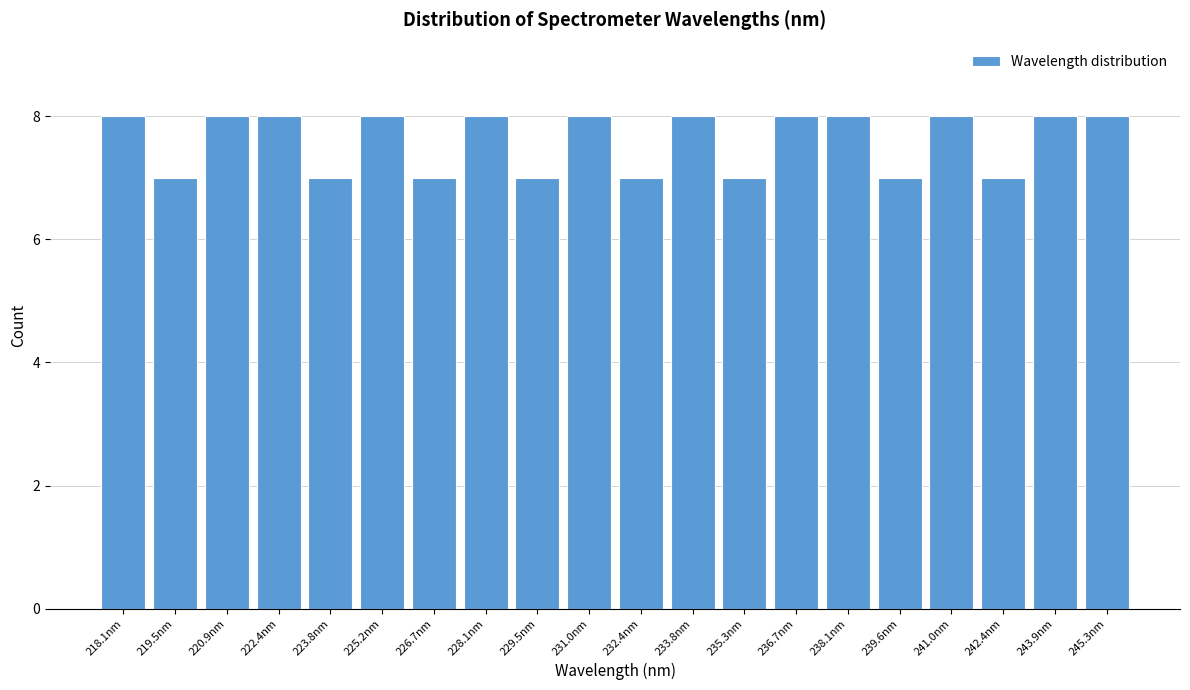

Reading right to left, transcribe all the data shown in this chart.

8	8	7	8	7	8	8	7	8	7	8	7	8	7	8	7	8	8	7	8